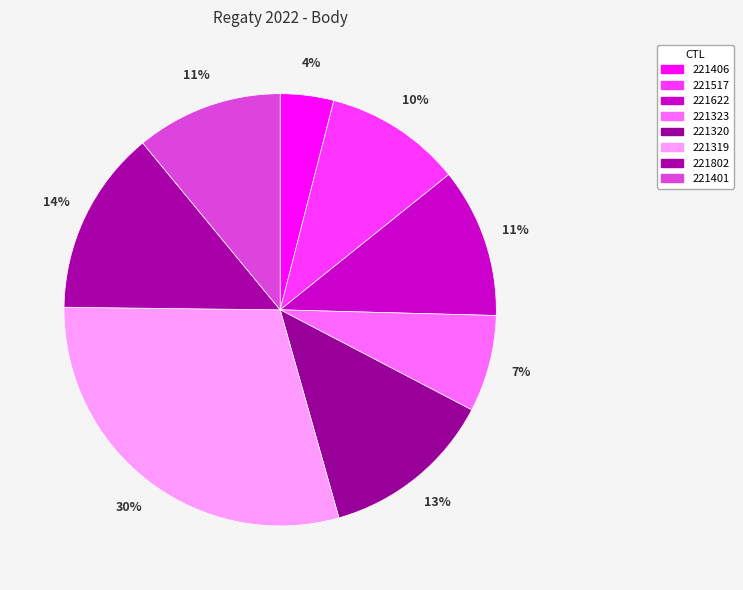

Is it true that 221517 is 10% of the pie?

True